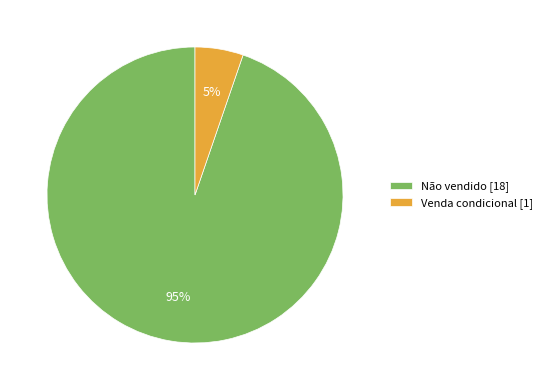

How many segments does this pie chart have?

2